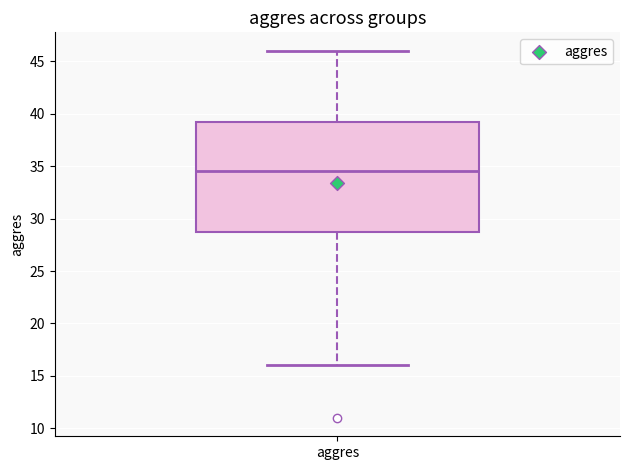

Transcribe this box plot: give where the median line is, the range the box spans, and where the two whiskers end, as read against the y-axis. The values are not printed on the chart, so give them approximately, as read against the axis.

median 34.5, box 29.0 to 39.5, whiskers 16.0 to 46.0